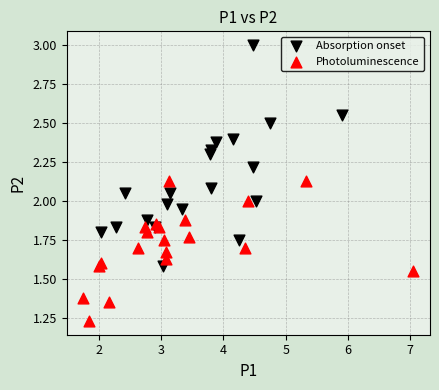

Which series contains the lowest Y value?

Photoluminescence